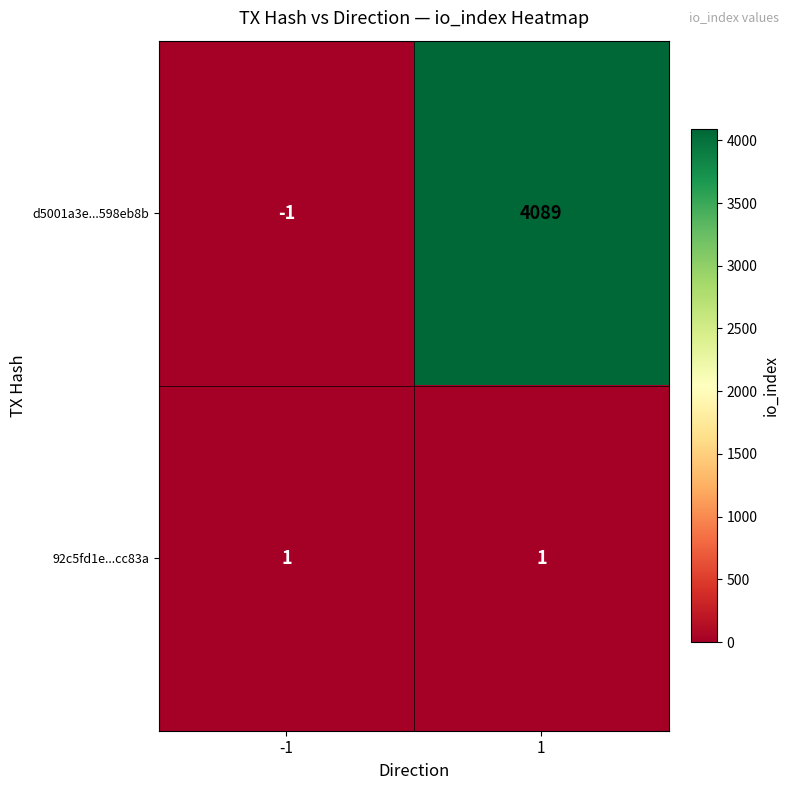

Which series has the largest total across all categories?

d5001a3e...598eb8b